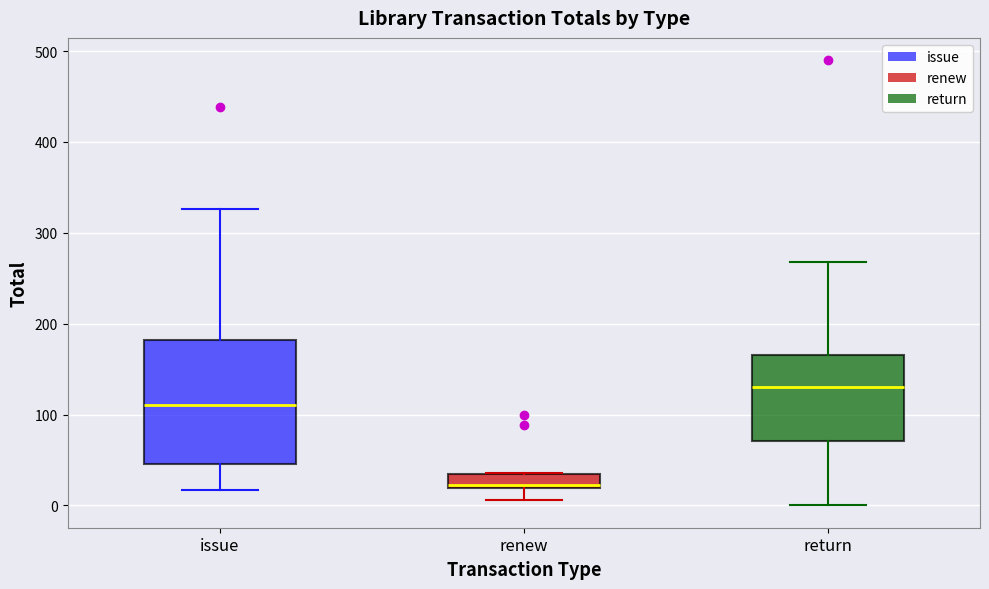

Reading left to right, read every box against the y-axis: the position of its median line, the range the box covers, and the ends of its whiskers. The values are not printed on the chart, so give them approximately, as read against the axis.

issue: median 110, box 50 to 180, whiskers 20 to 330
renew: median 20 (just above the box's lower edge), box 20 to 40, whiskers 10 to 40
return: median 130, box 70 to 170, whiskers 0 to 270